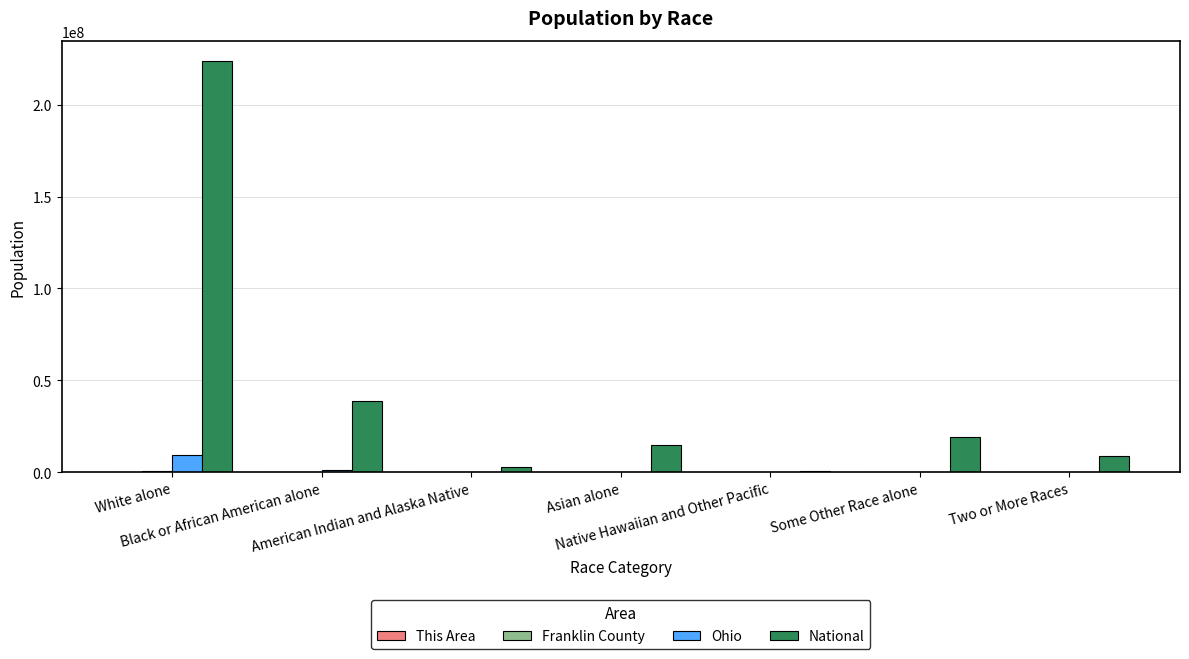

Which series has the largest total across all categories?

National